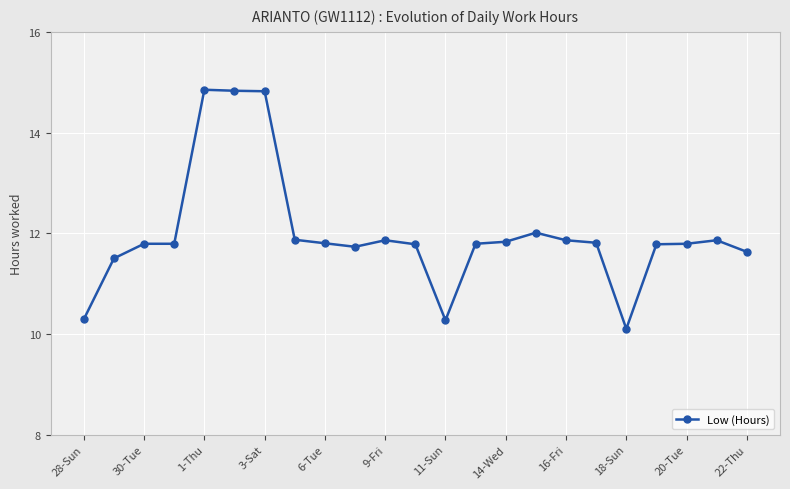

What is the minimum value shown in the chart?

10.1